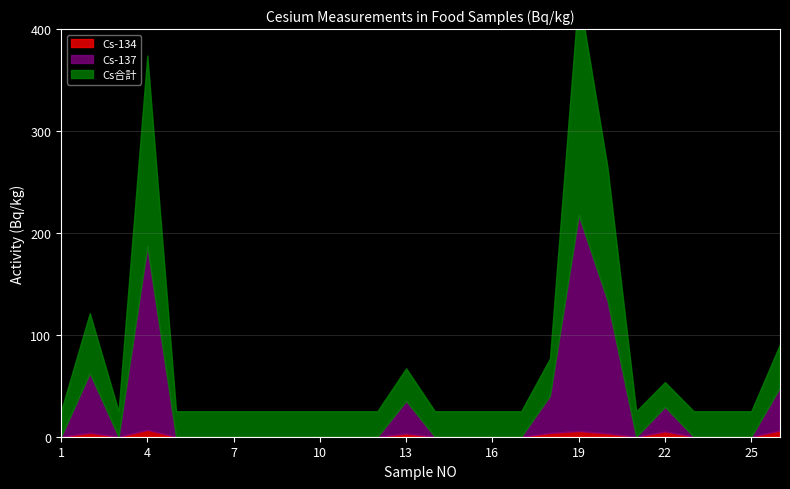

At which label does Cs-137 reach its peak?

19